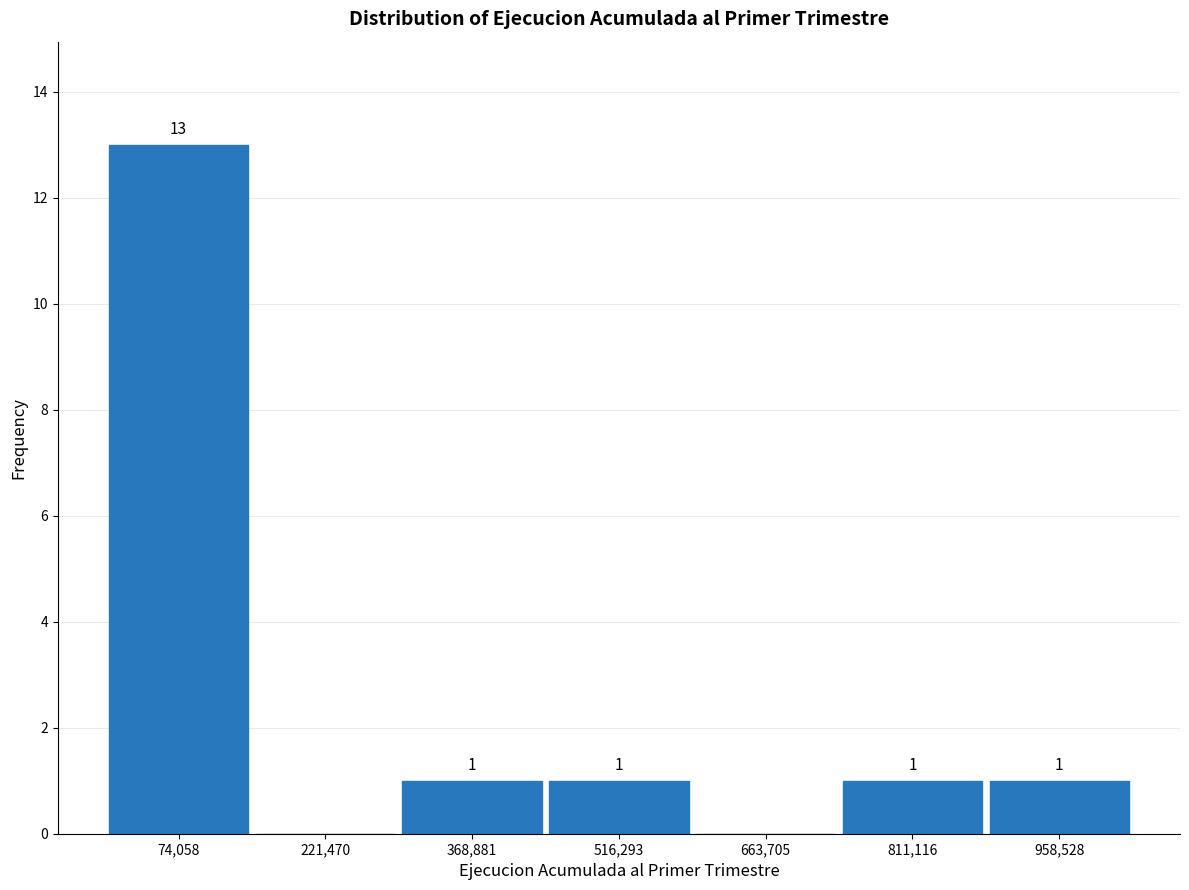

Which range on the x-axis has the tallest bar?

0 to 140000